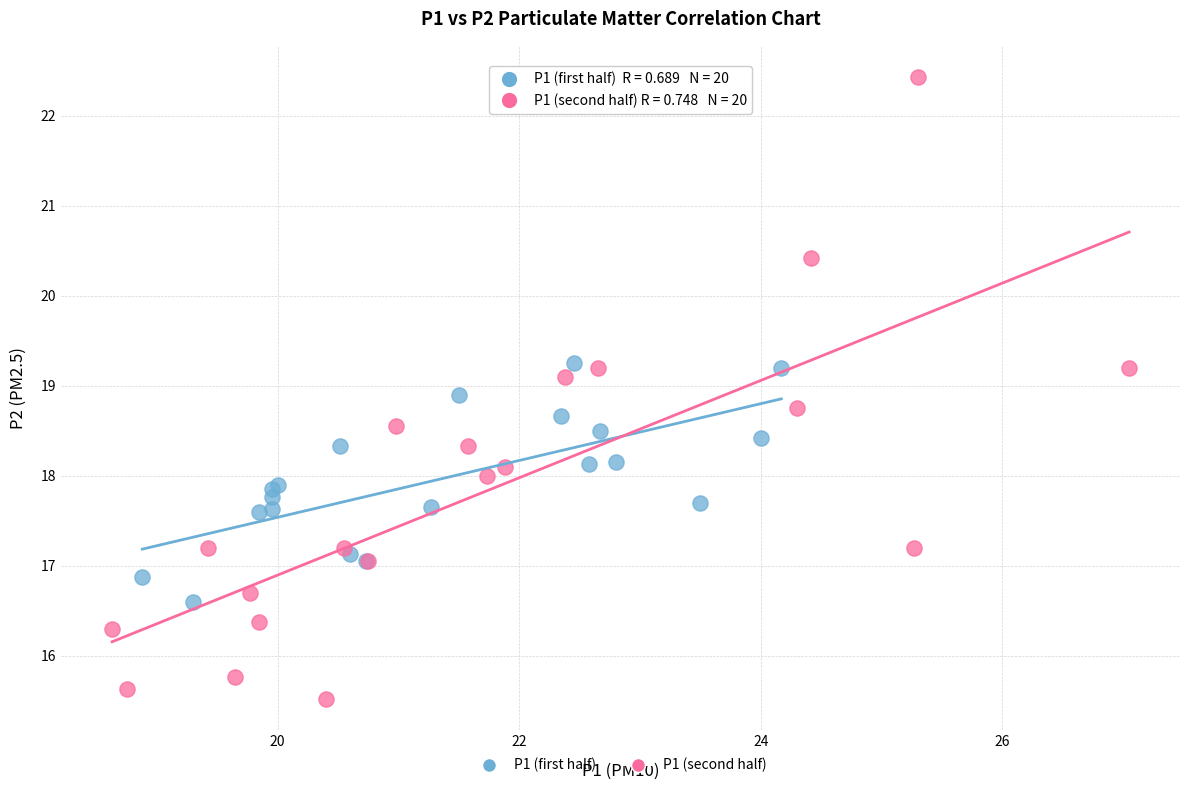

Which series contains the lowest Y value?

P1 (second half)